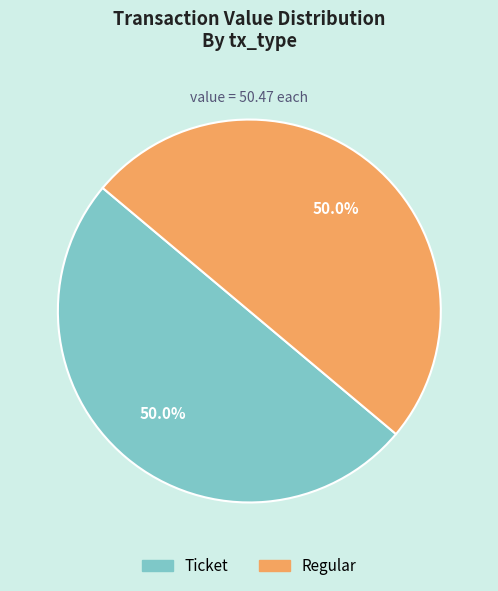

What percentage is the Regular slice, to the nearest percent?

50%